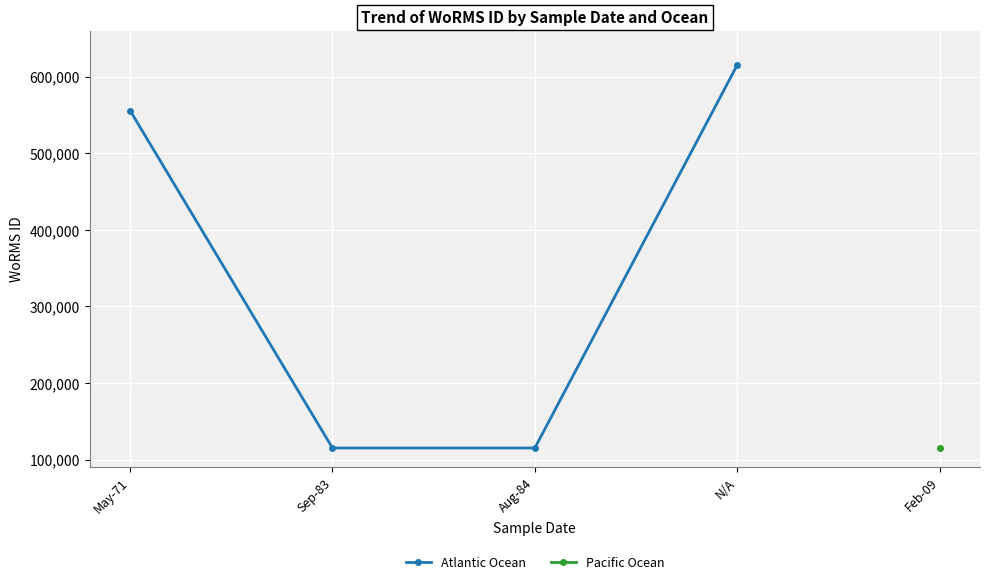

How many lines are shown in the chart?

1